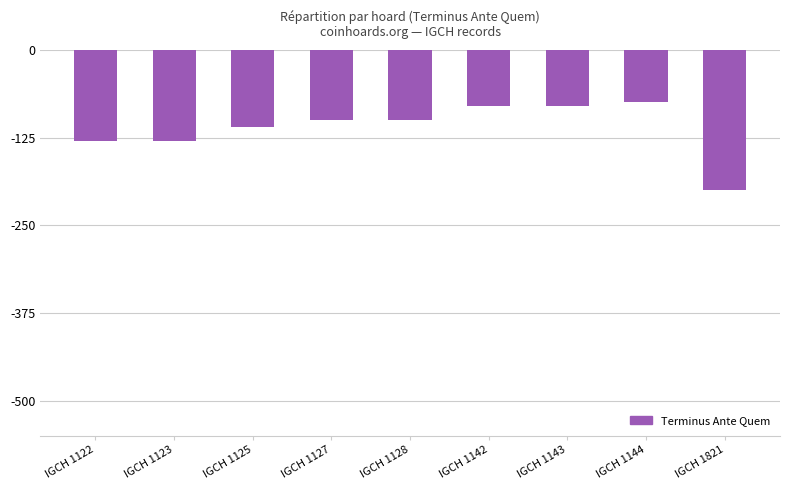

What is the average value?

-112